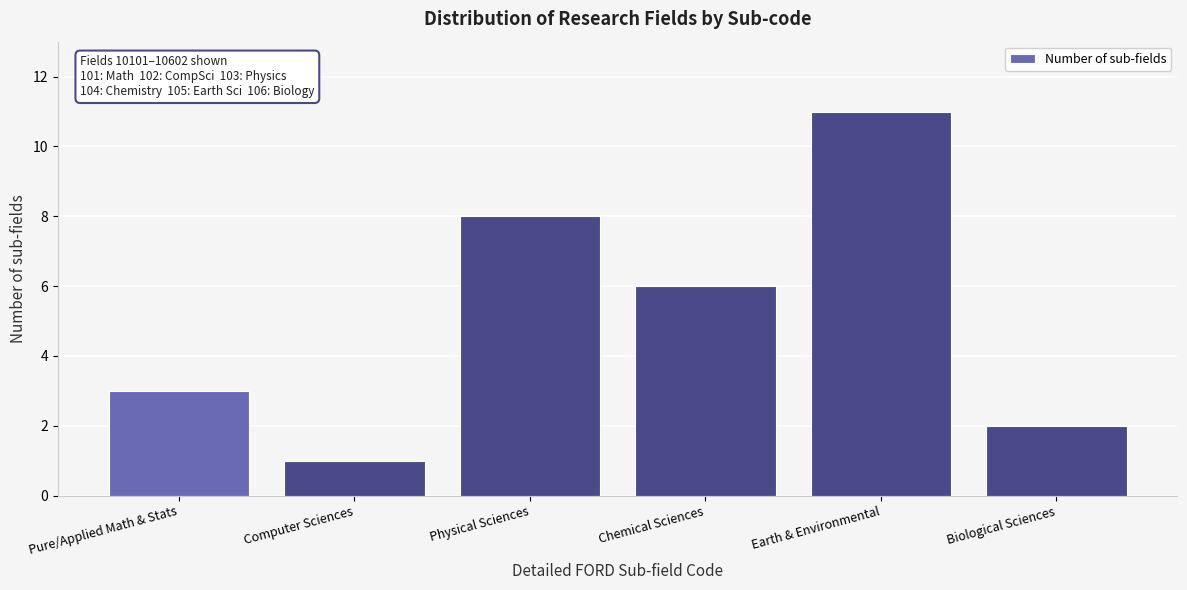

Reading left to right, what are all the values shown in this chart?

Pure/Applied Math & Stats=3	Computer Sciences=1	Physical Sciences=8	Chemical Sciences=6	Earth & Environmental=11	Biological Sciences=2